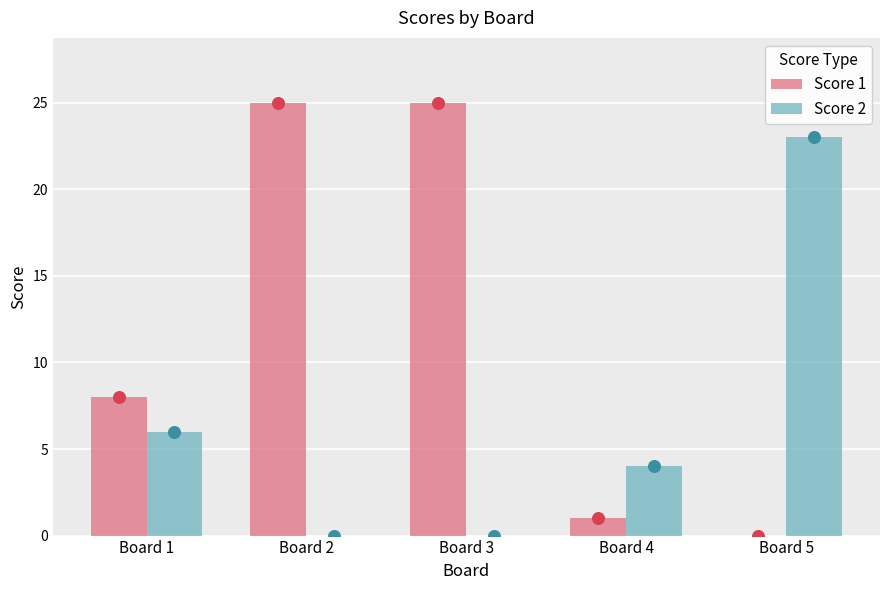

What is the total value across all series at Board 3?

25